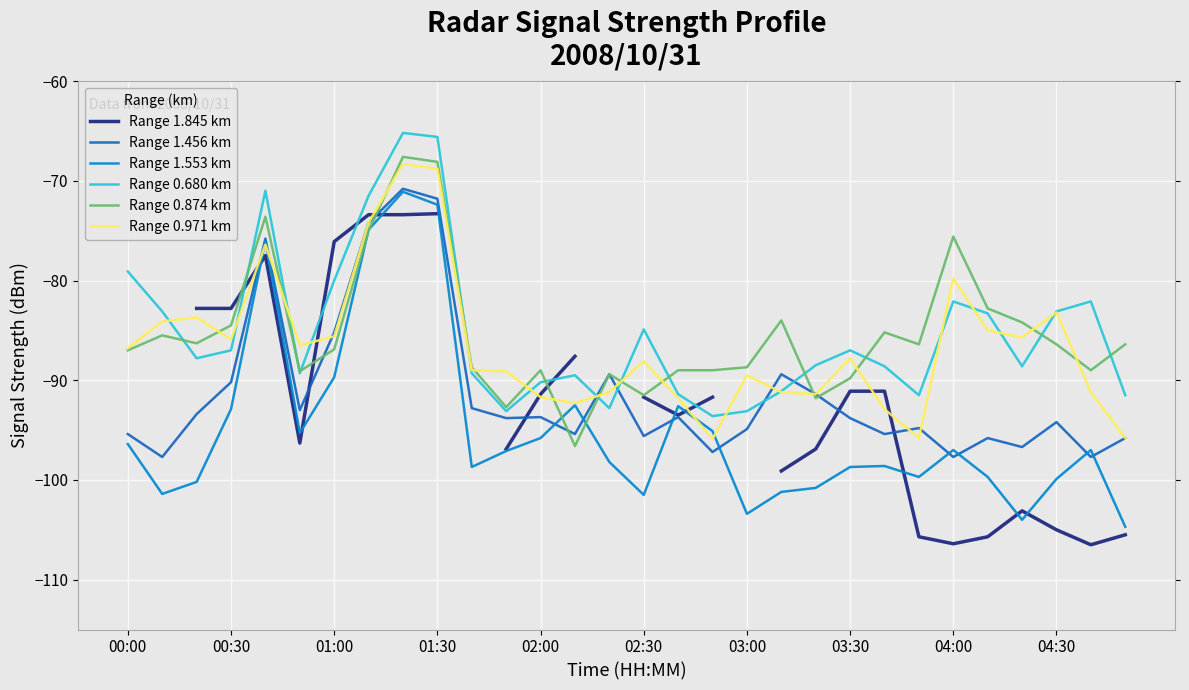

True or false: Range 1.553 km and Range 0.680 km cross at least once.

False